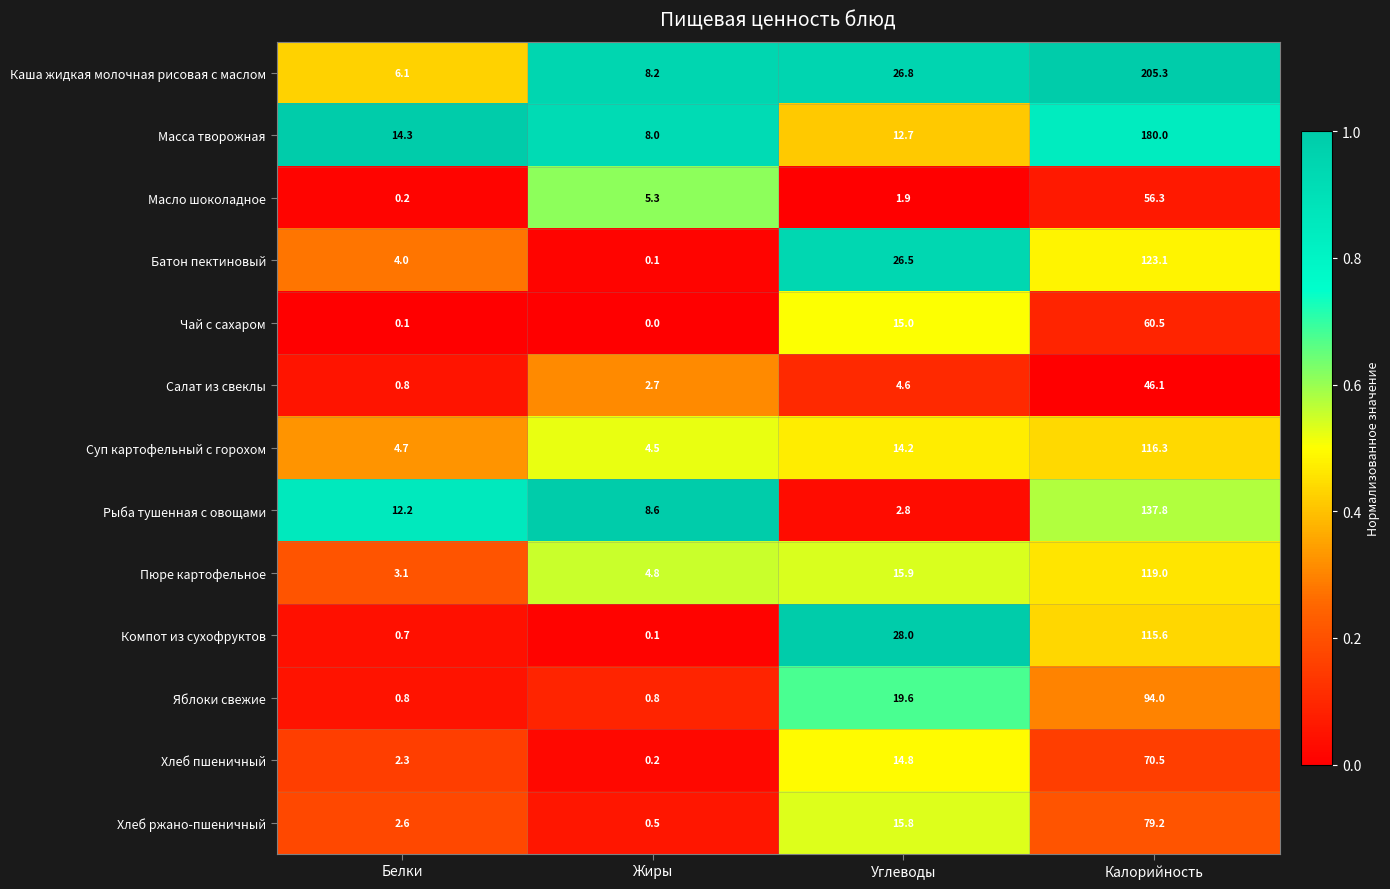

What is the maximum value shown in the chart?

205.3